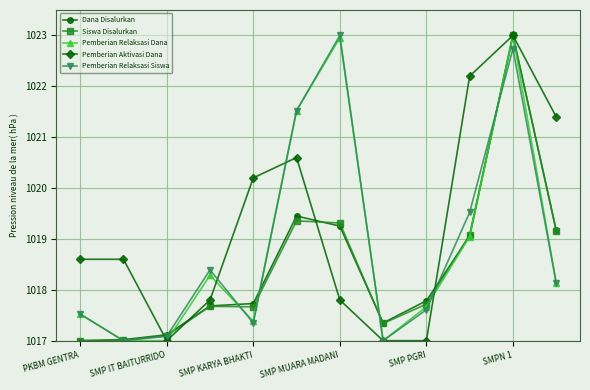

Which series has the largest total across all categories?

Pemberian Aktivasi Dana